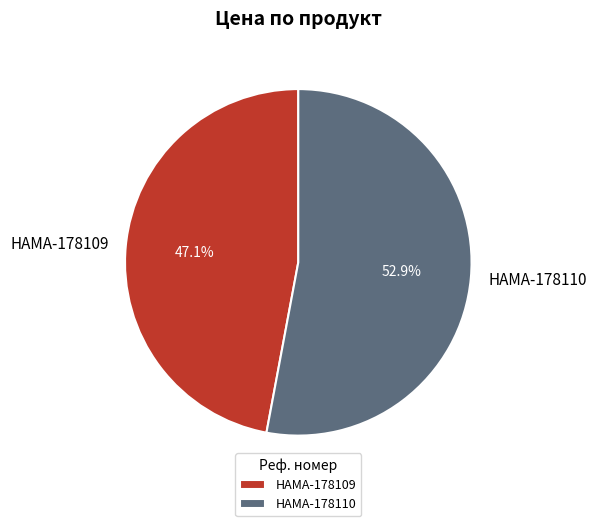

To the nearest percent, what percentage of the pie is HAMA-178110?

53%